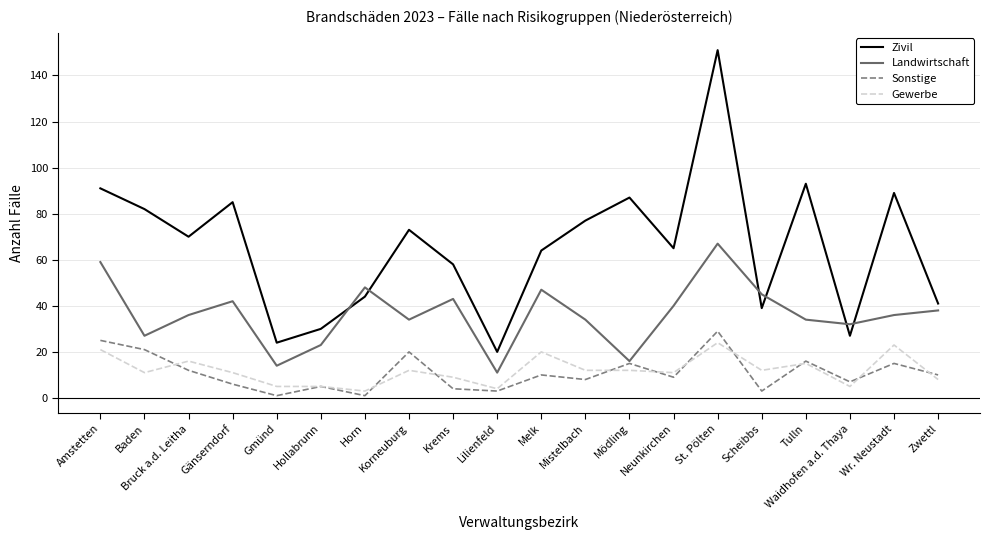

Is it true that Sonstige equals 4 at Krems?

True